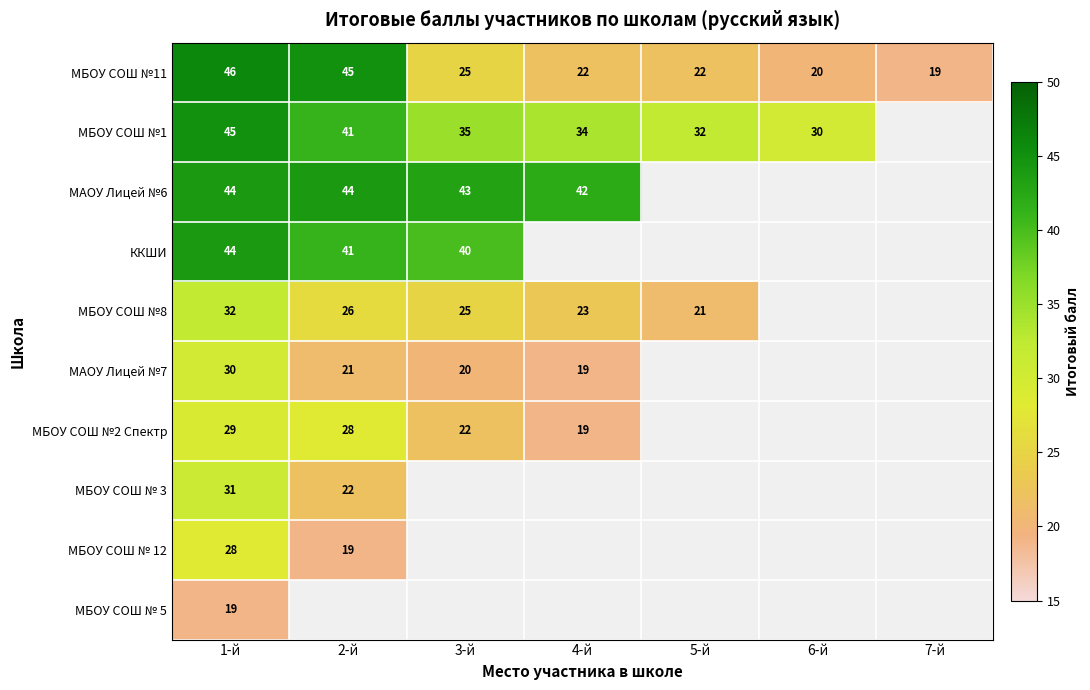

Between 3-й and 6-й, which series saw the biggest shift?

МБОУ СОШ №11